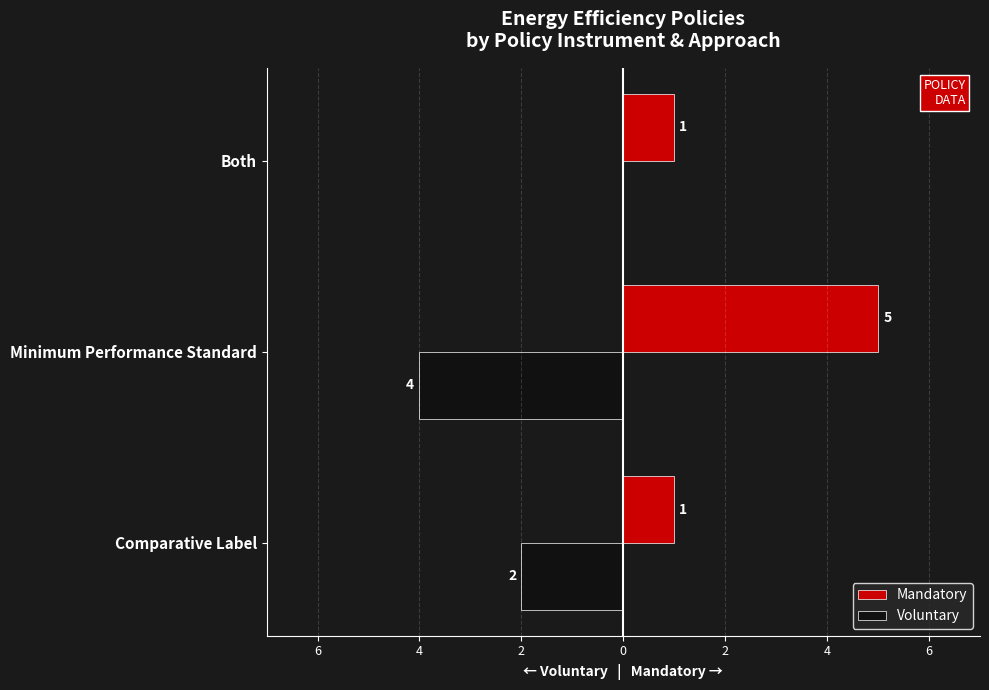

What are all the series names shown in the legend?

Mandatory, Voluntary